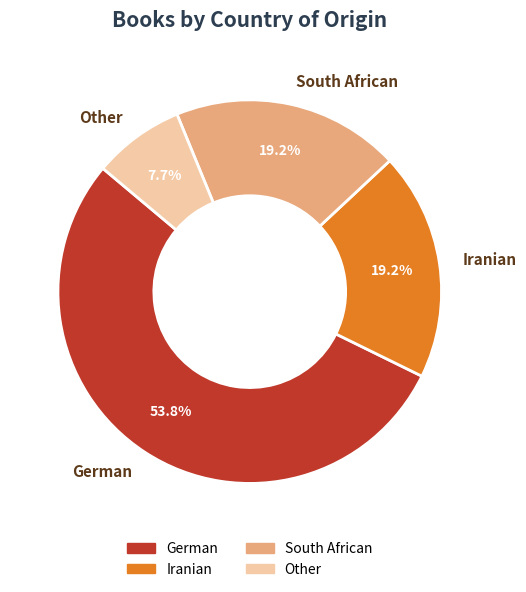

Is it true that Other is 1% of the pie?

False